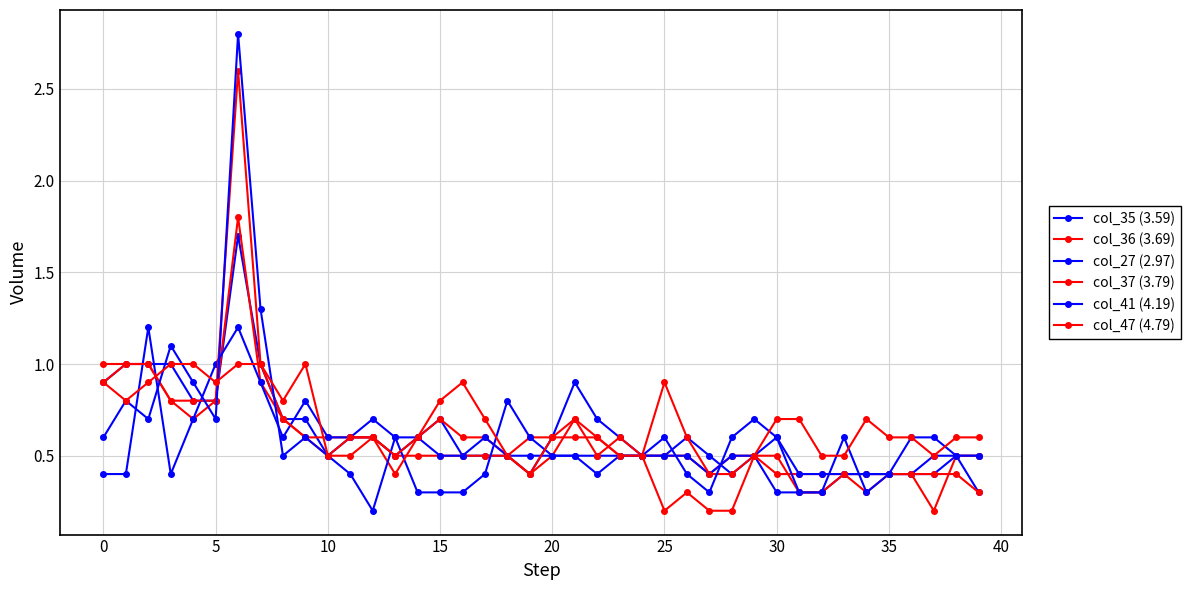

How many data points does each series have?

40